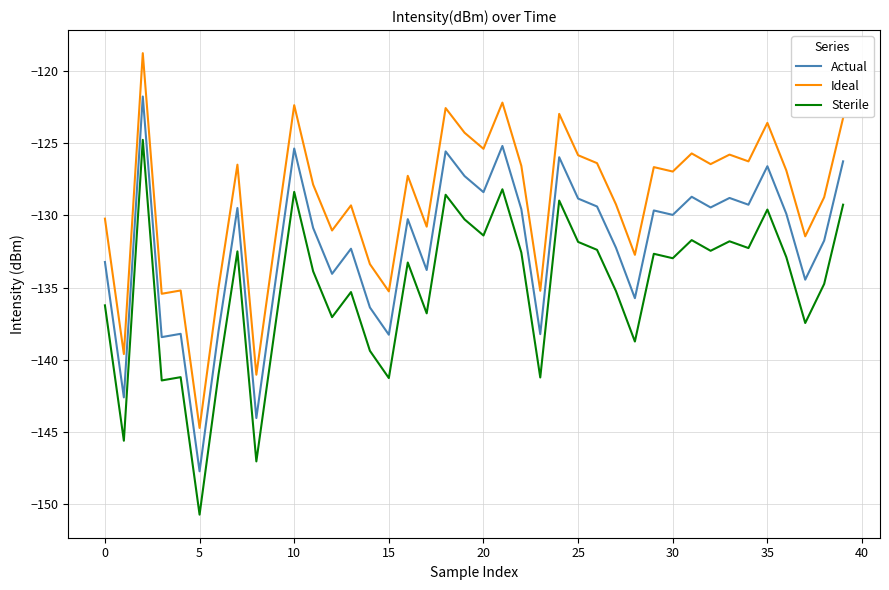

What is the maximum value shown in the chart?

-118.8